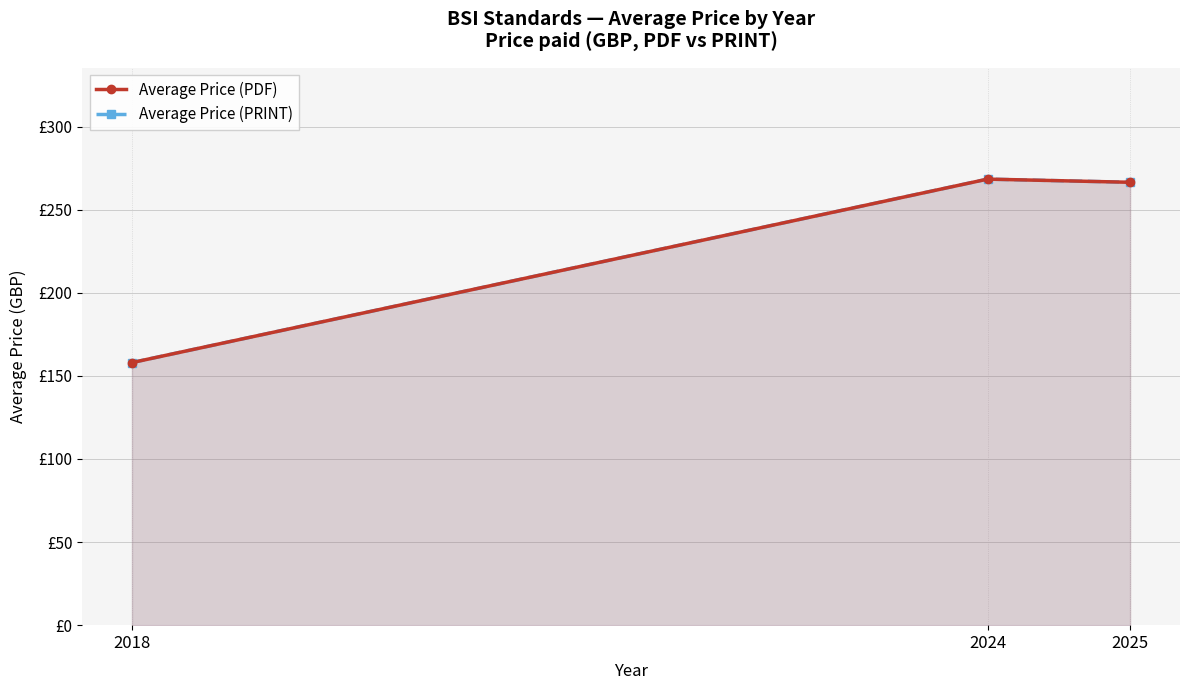

What are all the series names shown in the legend?

Average Price (PDF), Average Price (PRINT)